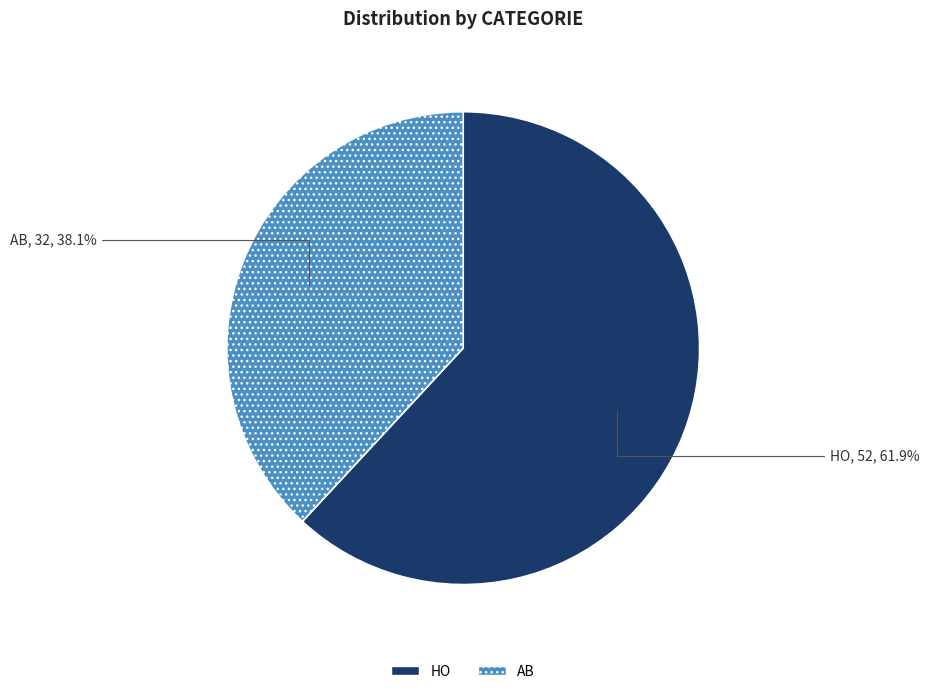

What percentage is the HO slice, to the nearest percent?

62%